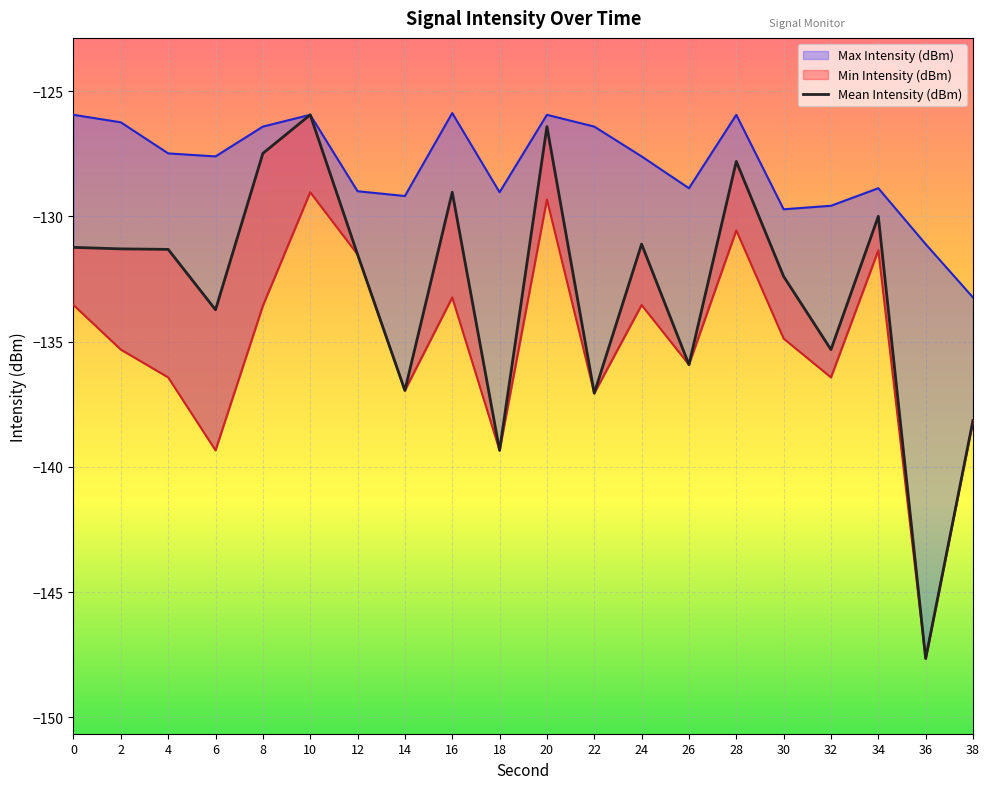

What is the average value?

-133.0